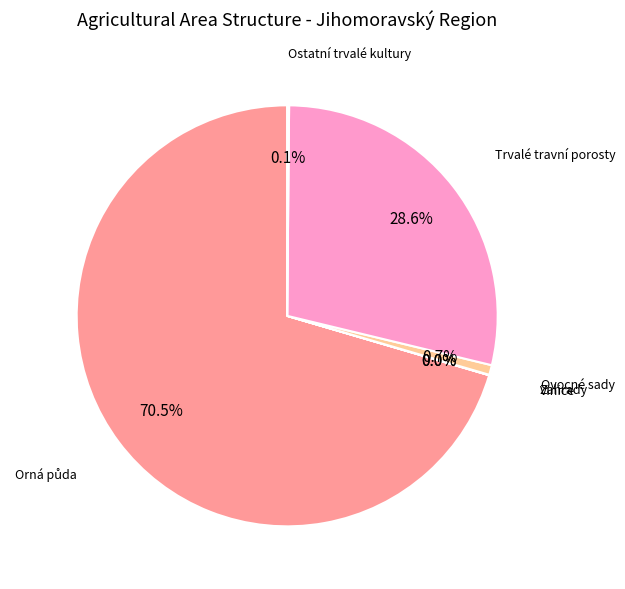

Does any single category account for the majority?

Yes